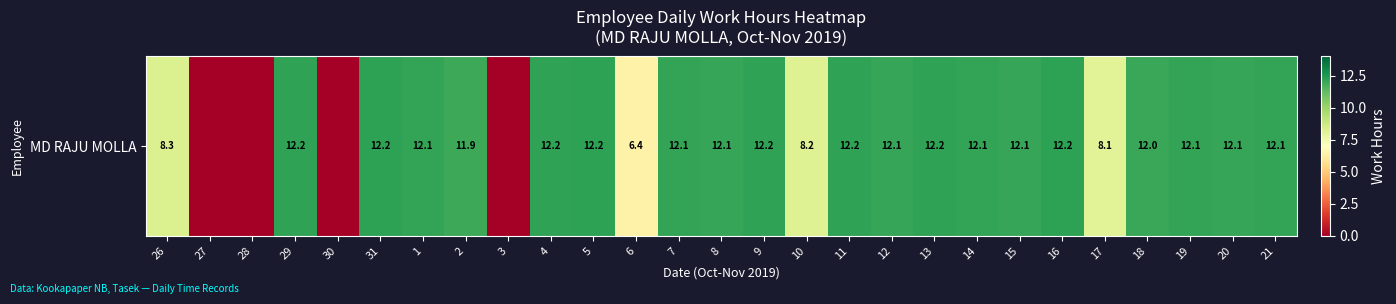

What is the change in value from 28 to 18?

+12.0